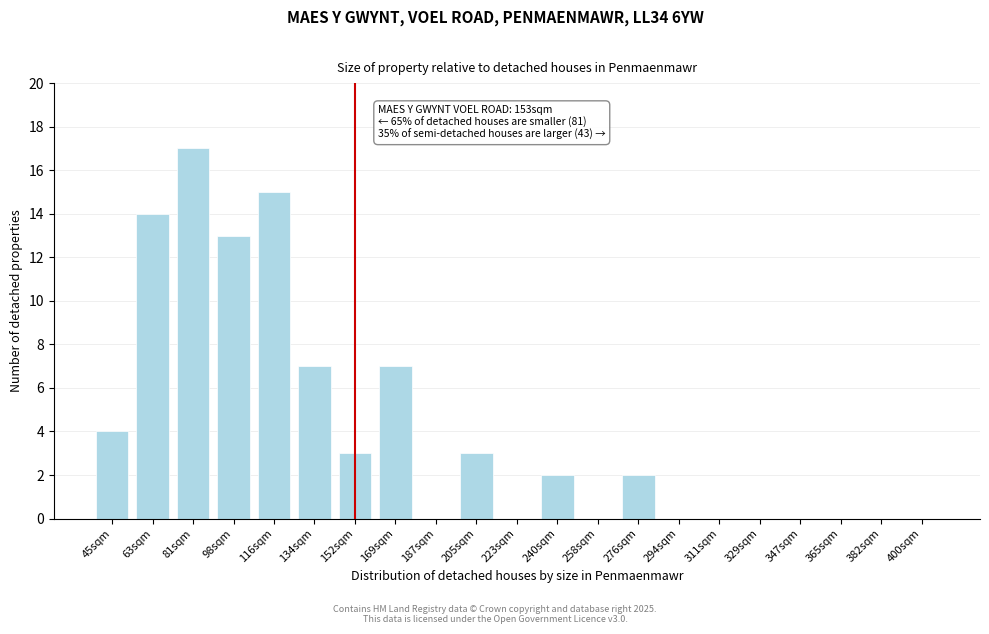

Reading left to right, extract all data points from this chart.

45sqm=4	63sqm=14	81sqm=17	98sqm=13	116sqm=15	134sqm=7	152sqm=3	169sqm=7	187sqm=0	205sqm=3	223sqm=0	240sqm=2	258sqm=0	276sqm=2	294sqm=0	311sqm=0	329sqm=0	347sqm=0	365sqm=0	382sqm=0	400sqm=0